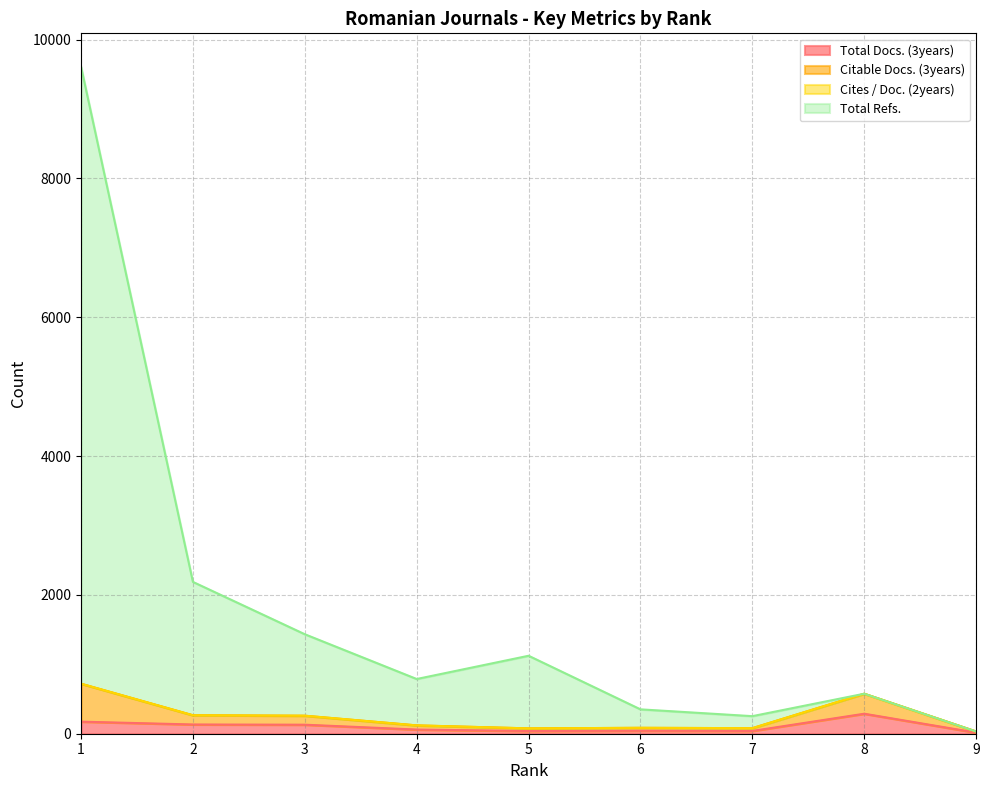

What is the value of the Total Docs. (3years) point at the 7th from the left?

40